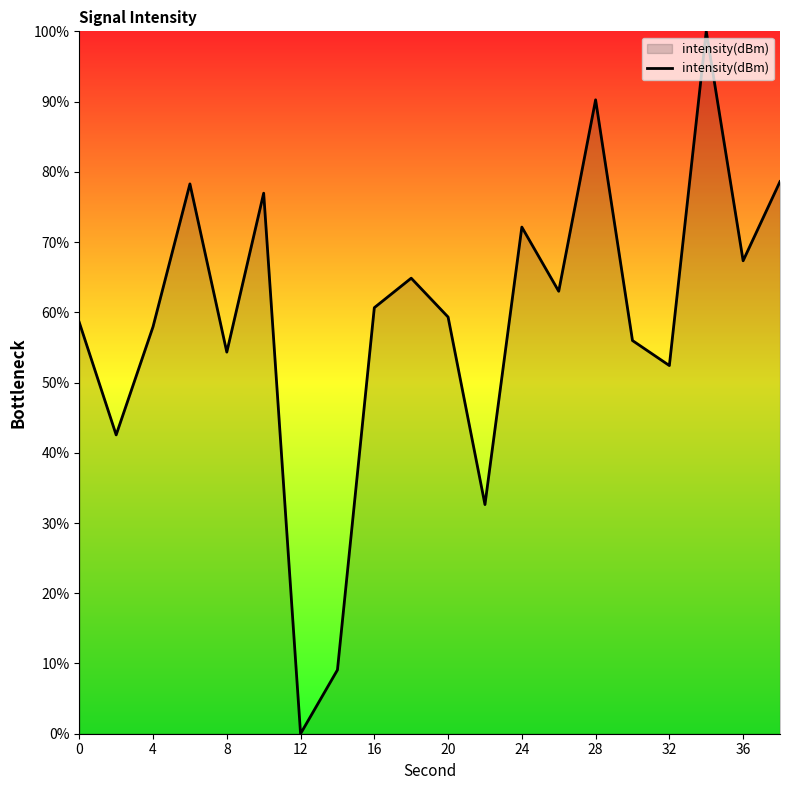

What is the difference between the maximum and minimum values?

100.0